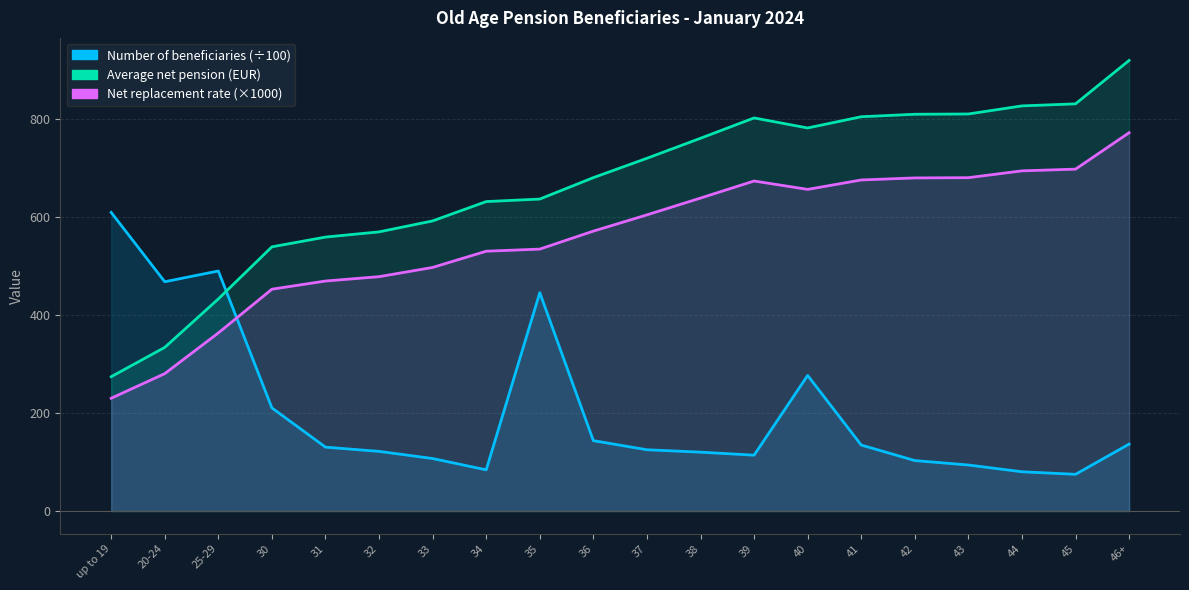

At which label does Number of beneficiaries reach its peak?

up to 19